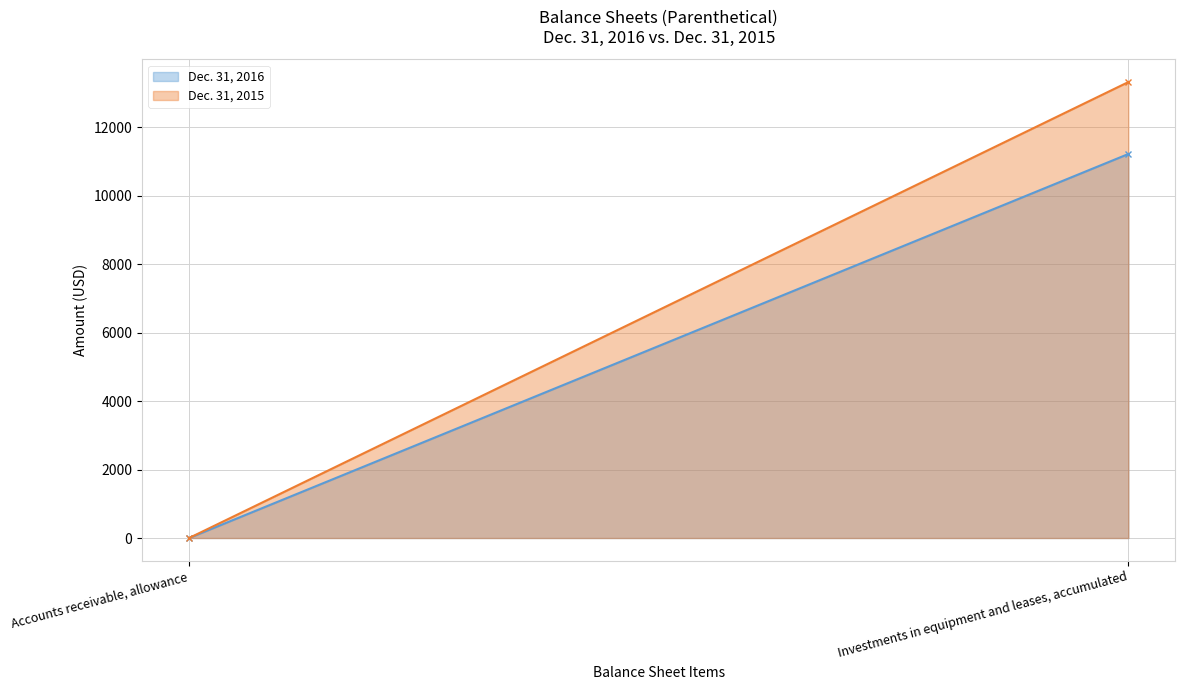

True or false: Dec. 31, 2016 has a value of 17521 at Investments in equipment and leases, accumulated.

False